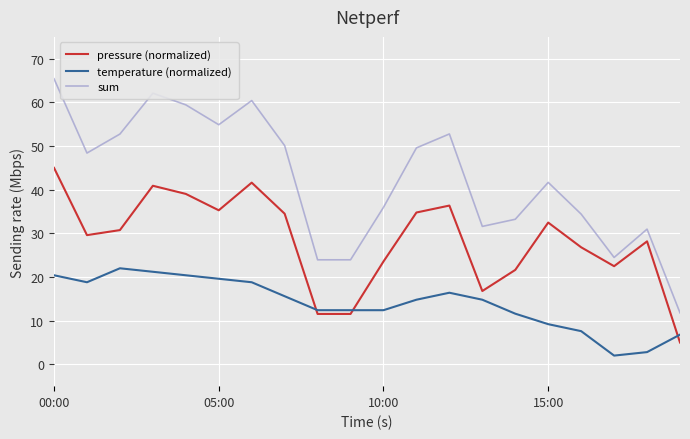

True or false: temperature (normalized) and pressure (normalized) intersect in this chart.

True